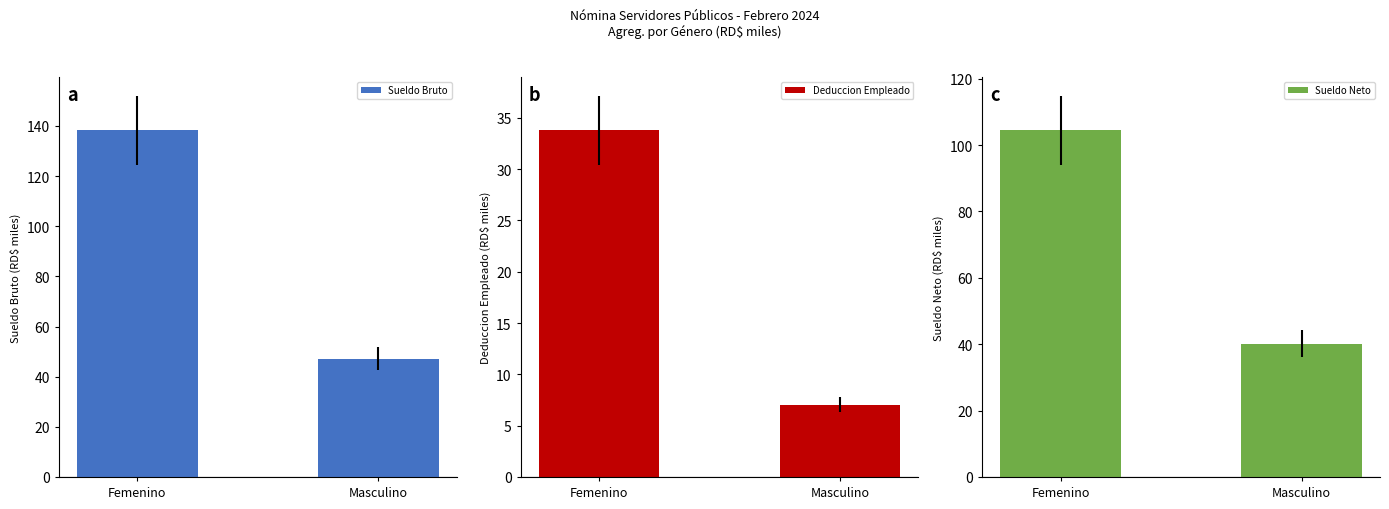

Is it true that Sueldo Bruto equals 214.1 at Femenino?

False